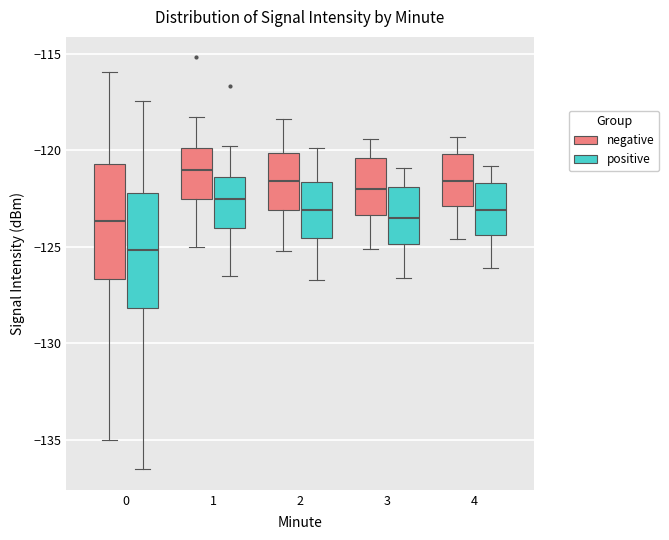

Reading left to right, transcribe this box plot: for each box, give where its median line is, the range the box spans, and where its two whiskers end, as read against the y-axis. The values are not printed on the chart, so give them approximately, as read against the axis.

0 (negative): median -123.5, box -126.5 to -120.5, whiskers -135.0 to -116.0
0 (positive): median -125.0, box -128.0 to -122.0, whiskers -136.5 to -117.5
1 (negative): median -121.0, box -122.5 to -120.0, whiskers -125.0 to -118.5
1 (positive): median -122.5, box -124.0 to -121.5, whiskers -126.5 to -120.0
2 (negative): median -121.5, box -123.0 to -120.0, whiskers -125.0 to -118.5
2 (positive): median -123.0, box -124.5 to -121.5, whiskers -126.5 to -120.0
3 (negative): median -122.0, box -123.5 to -120.5, whiskers -125.0 to -119.5
3 (positive): median -123.5, box -125.0 to -122.0, whiskers -126.5 to -121.0
4 (negative): median -121.5, box -123.0 to -120.0, whiskers -124.5 to -119.5
4 (positive): median -123.0, box -124.5 to -121.5, whiskers -126.0 to -121.0